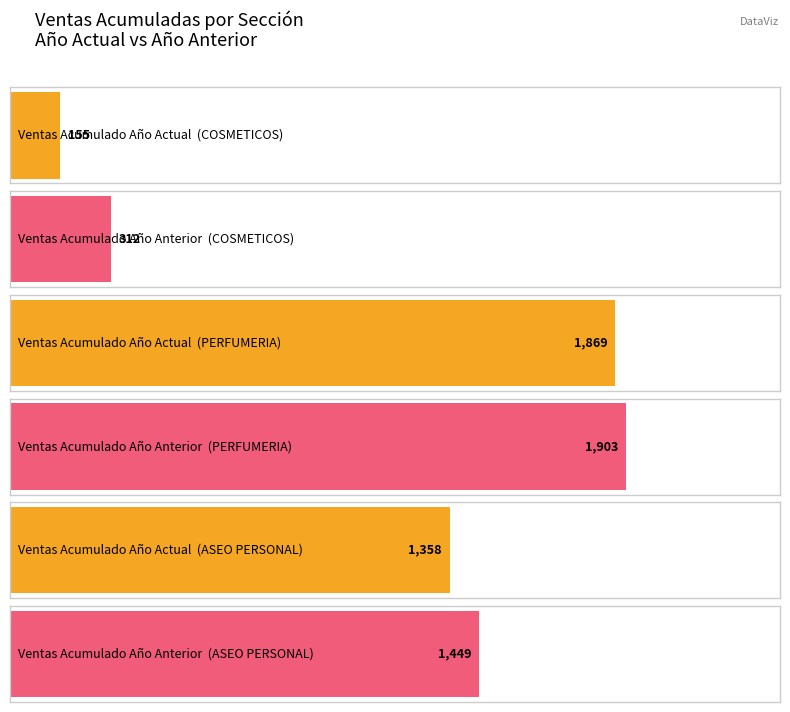

What are all the series names shown in the legend?

Ventas Acumulado Ano Actual, Ventas Acumulado Ano Anterior